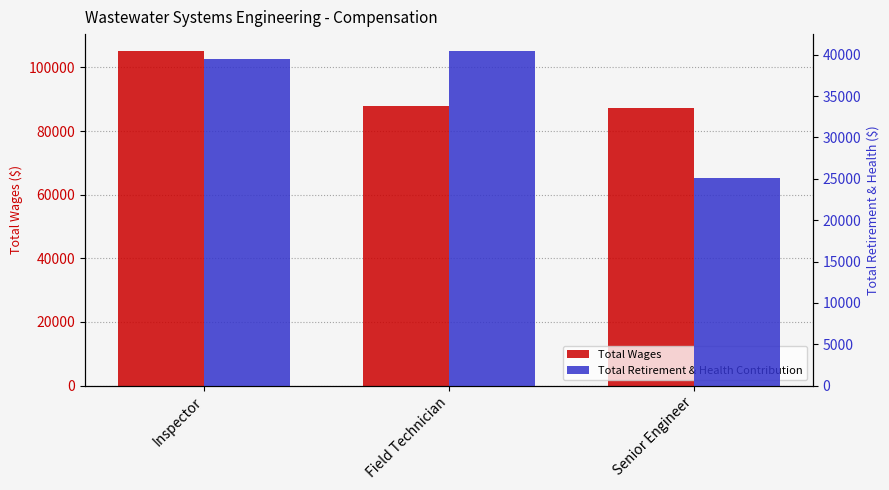

Read the Total Wages value at Senior Engineer.

87399